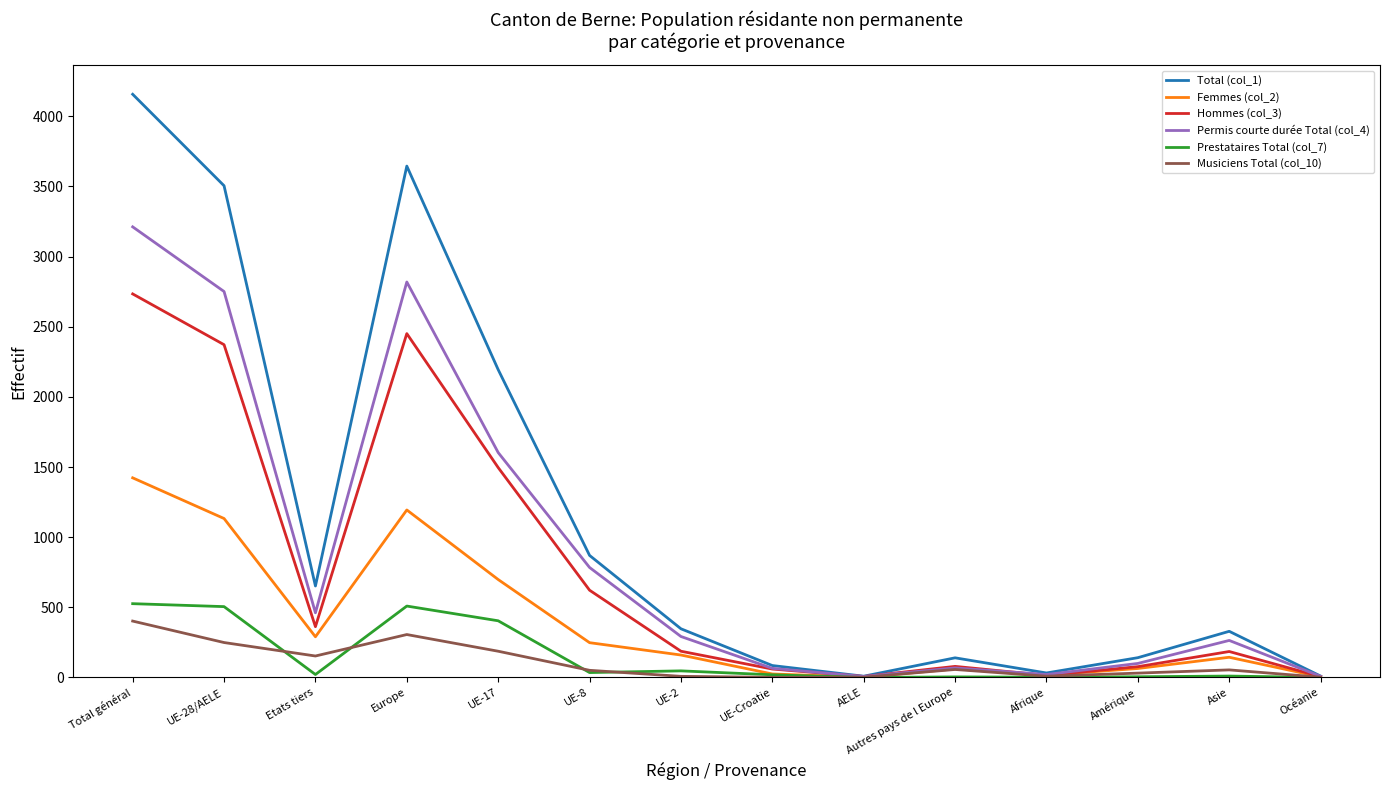

At which label does Femmes (col_2) reach its peak?

Total général